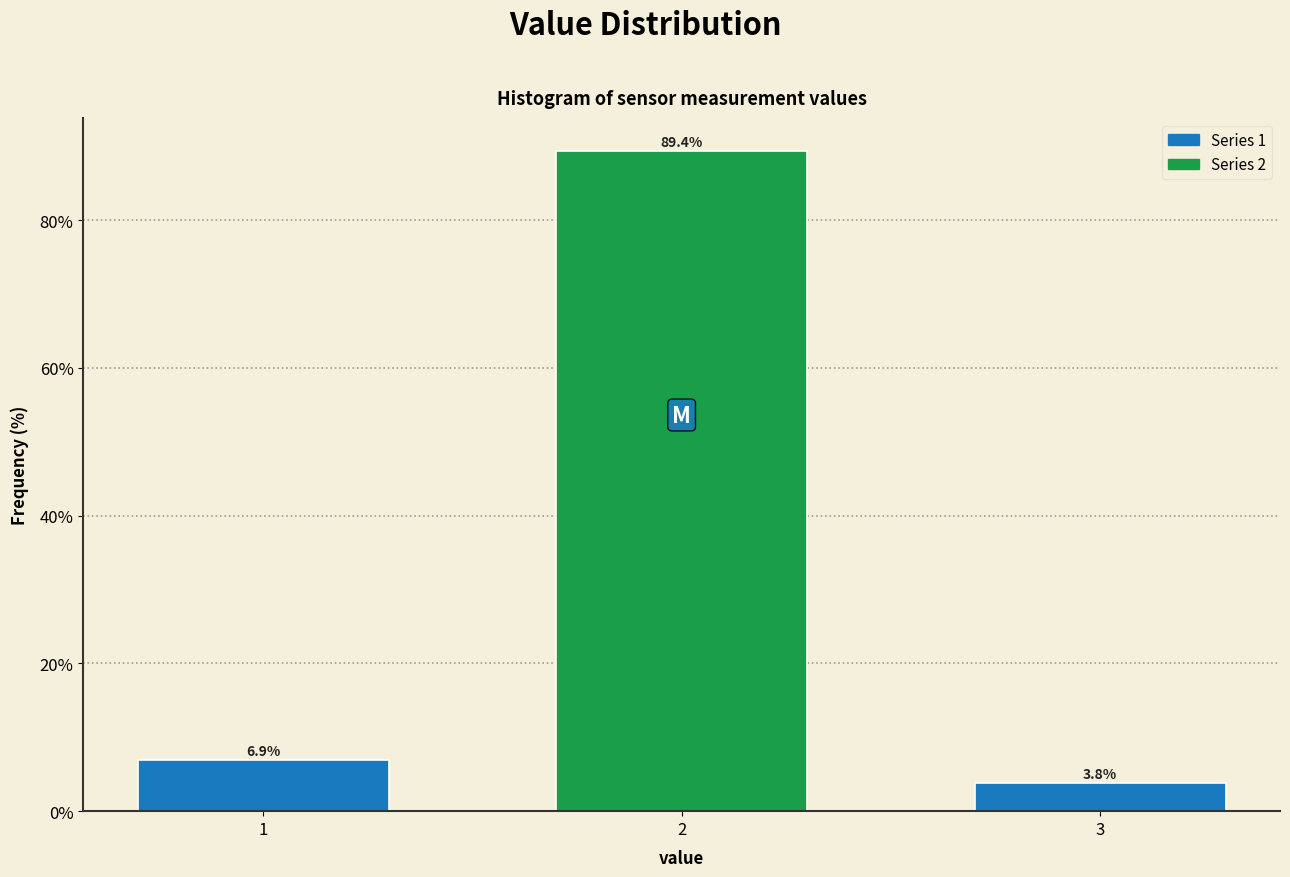

Reading right to left, extract all data points from this chart.

3.8	89.4	6.9